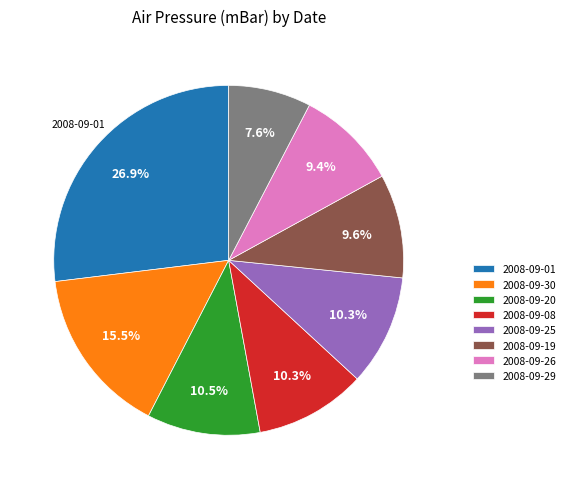

What is the ratio of the value at 2008-09-29 to the value at 2008-09-25?

0.7